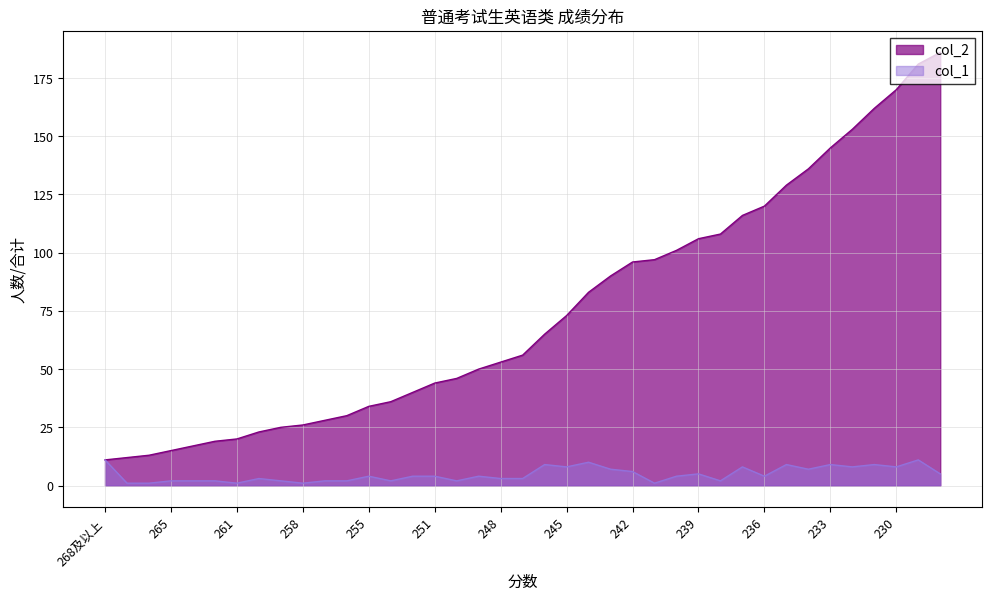

At which label does col_1 first exceed 4?

268及以上